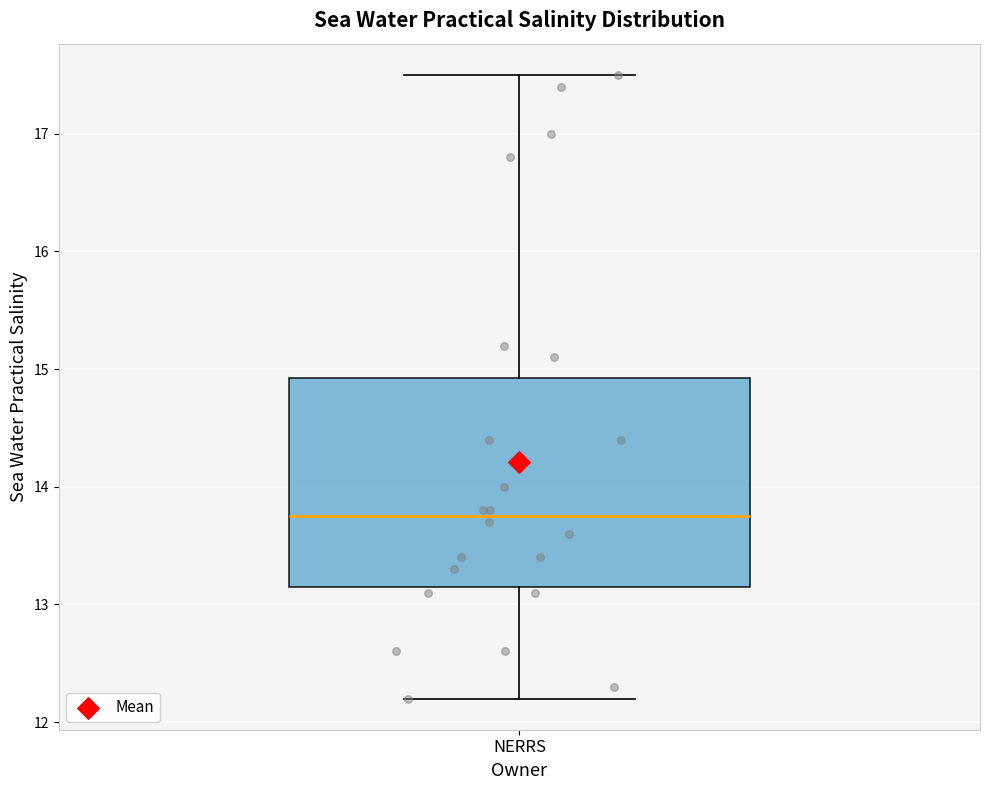

Read this box plot against the y-axis: the position of the median line, the range covered by the box, and the ends of both whiskers. The values are not printed on the chart, so give them approximately, as read against the axis.

median 13.8, box 13.2 to 14.9, whiskers 12.2 to 17.5